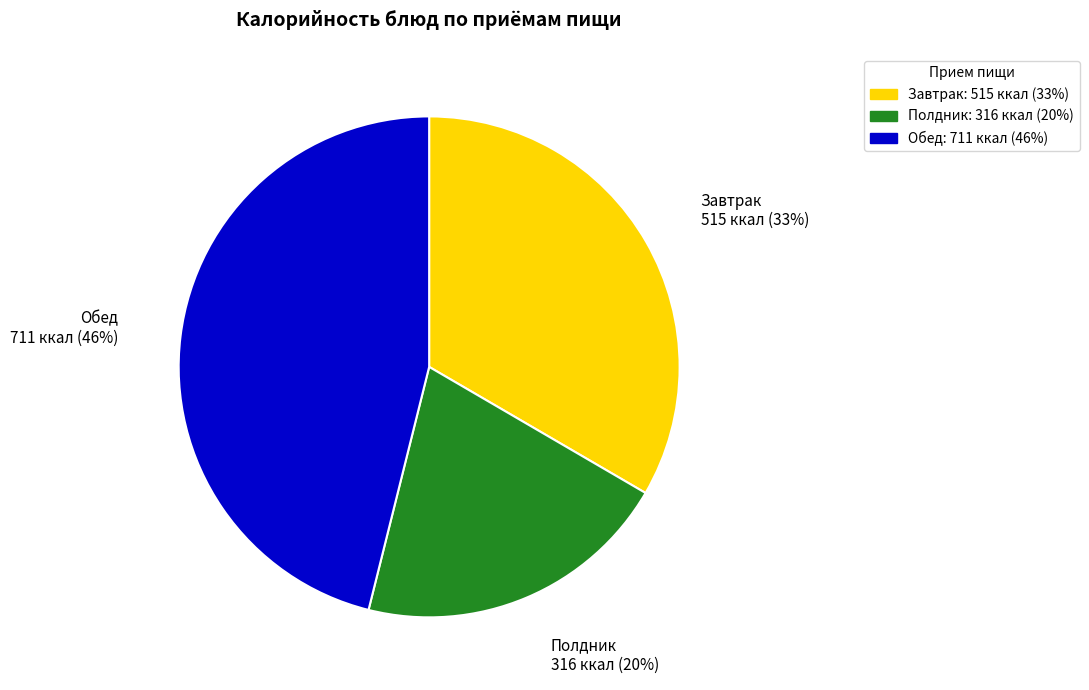

To the nearest percent, what is the average slice percentage?

33%